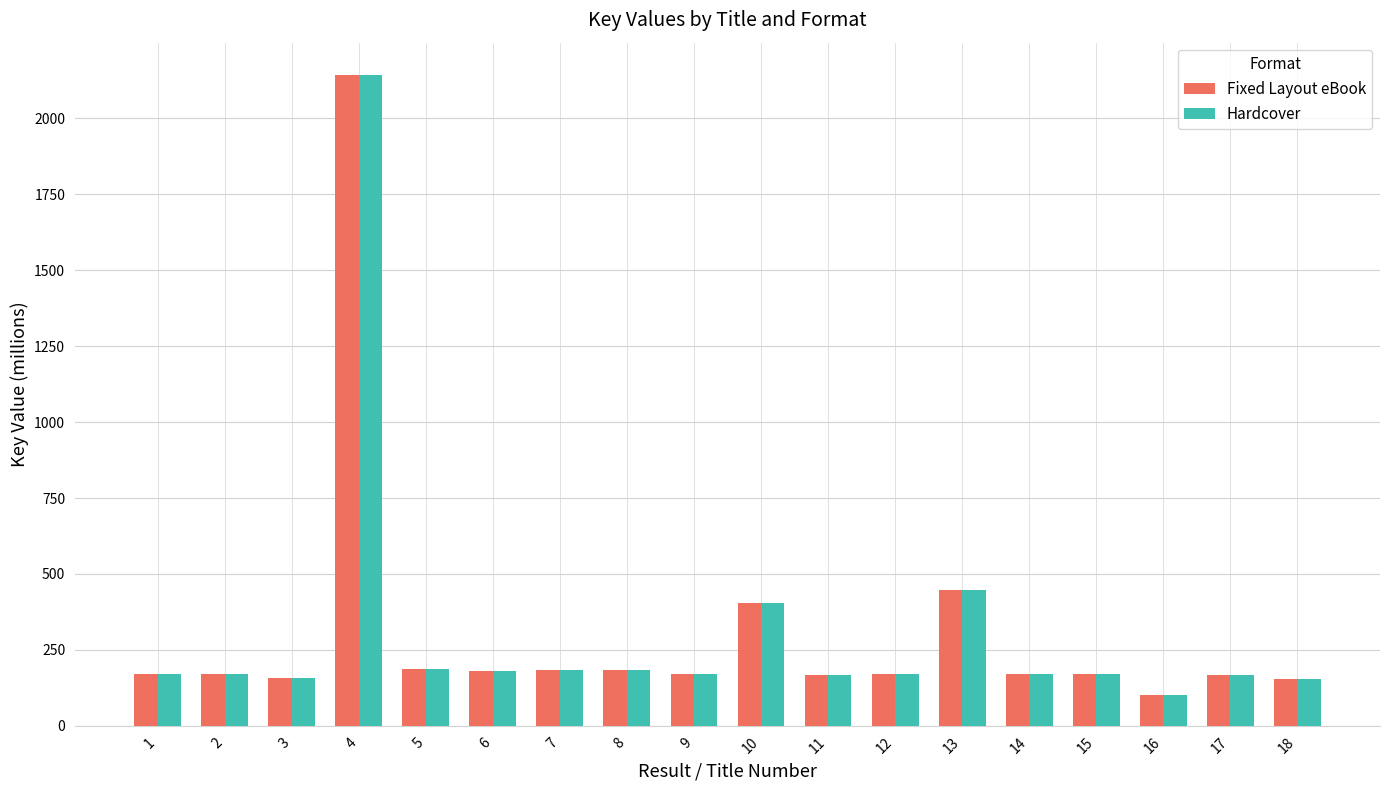

At which label does Hardcover first exceed 171?

4